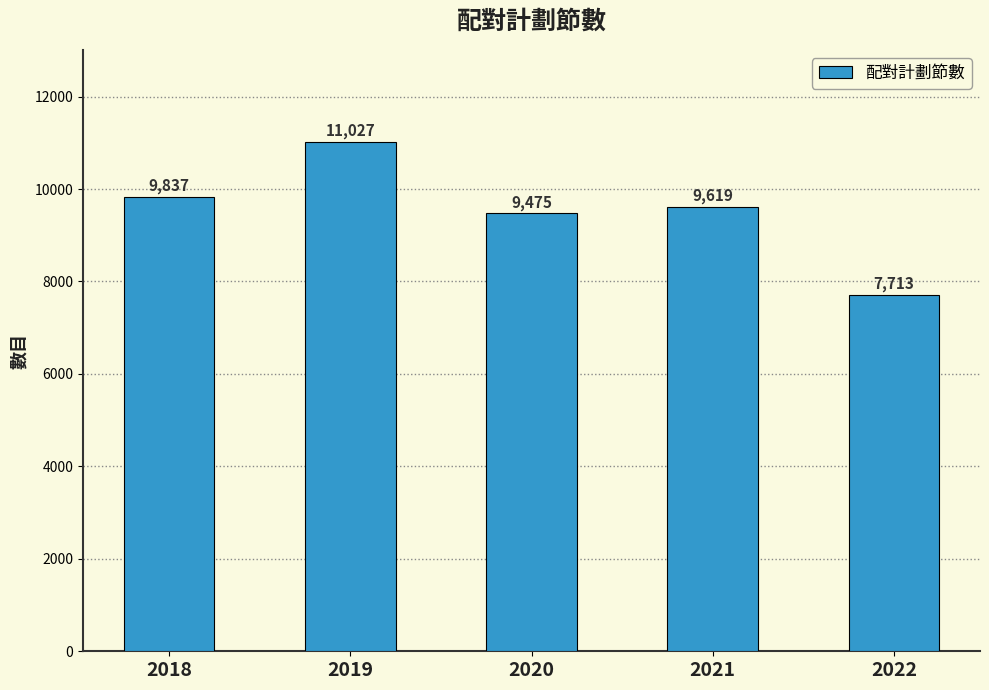

What is the approximate value at 2018, to the nearest 100?

9800